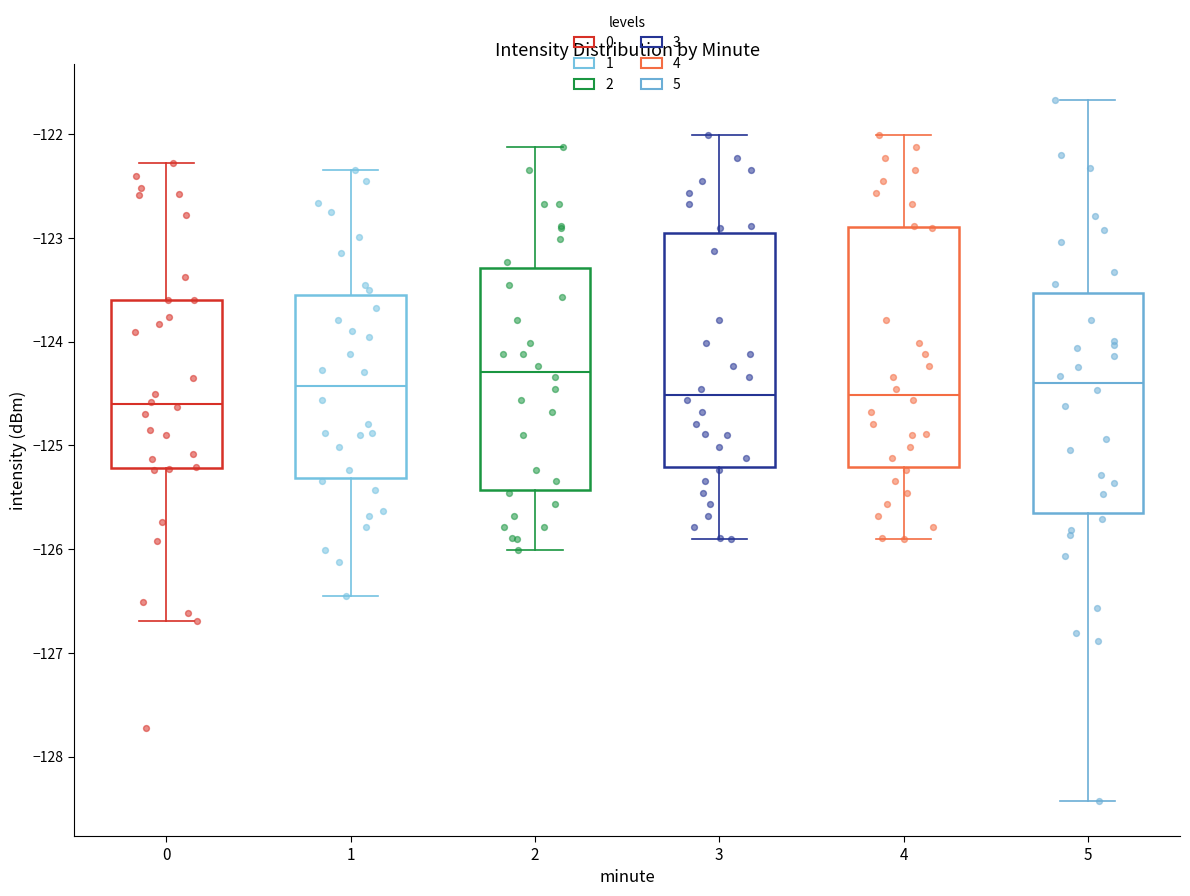

Reading left to right, transcribe this box plot: for each box, give where its median line is, the range the box spans, and where its two whiskers end, as read against the y-axis. The values are not printed on the chart, so give them approximately, as read against the axis.

0: median -124.6, box -125.2 to -123.6, whiskers -126.7 to -122.3
1: median -124.4, box -125.3 to -123.5, whiskers -126.5 to -122.3
2: median -124.3, box -125.4 to -123.3, whiskers -126.0 to -122.1
3: median -124.5, box -125.2 to -123.0, whiskers -125.9 to -122.0
4: median -124.5, box -125.2 to -122.9, whiskers -125.9 to -122.0
5: median -124.4, box -125.6 to -123.5, whiskers -128.4 to -121.7